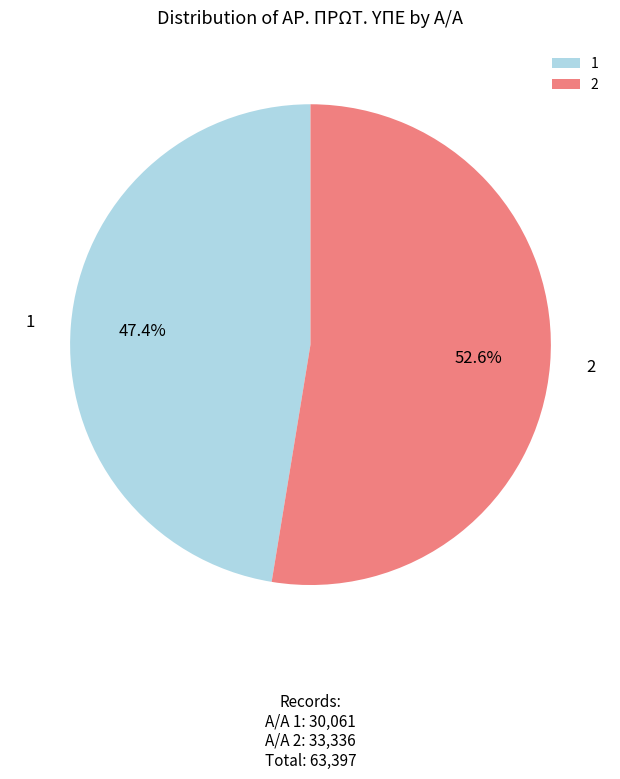

True or false: 1 accounts for 47% of the total.

True